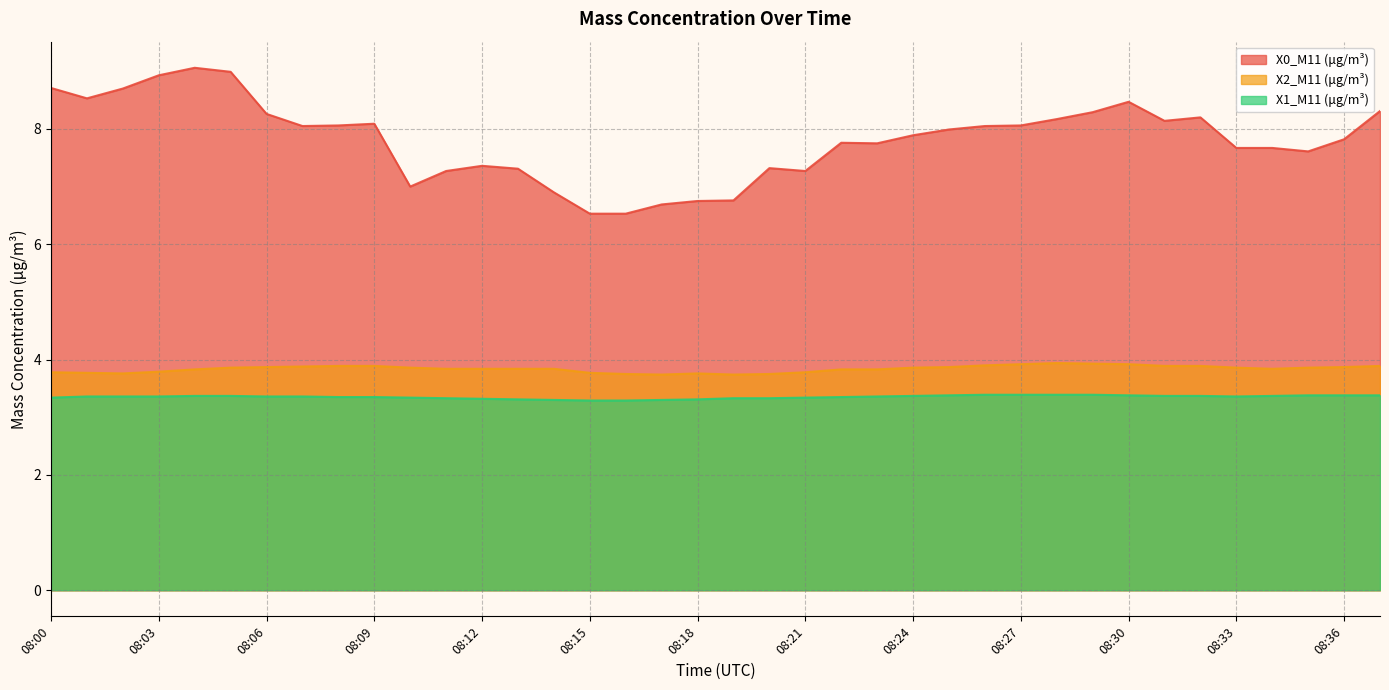

What is the total value across all series at 08:12?

14.5